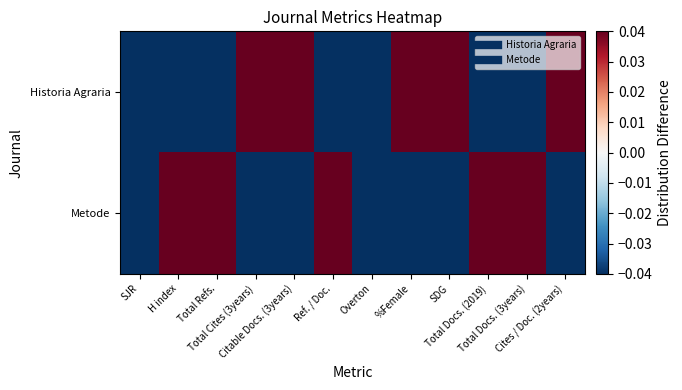

How many categories are shown in the chart?

12